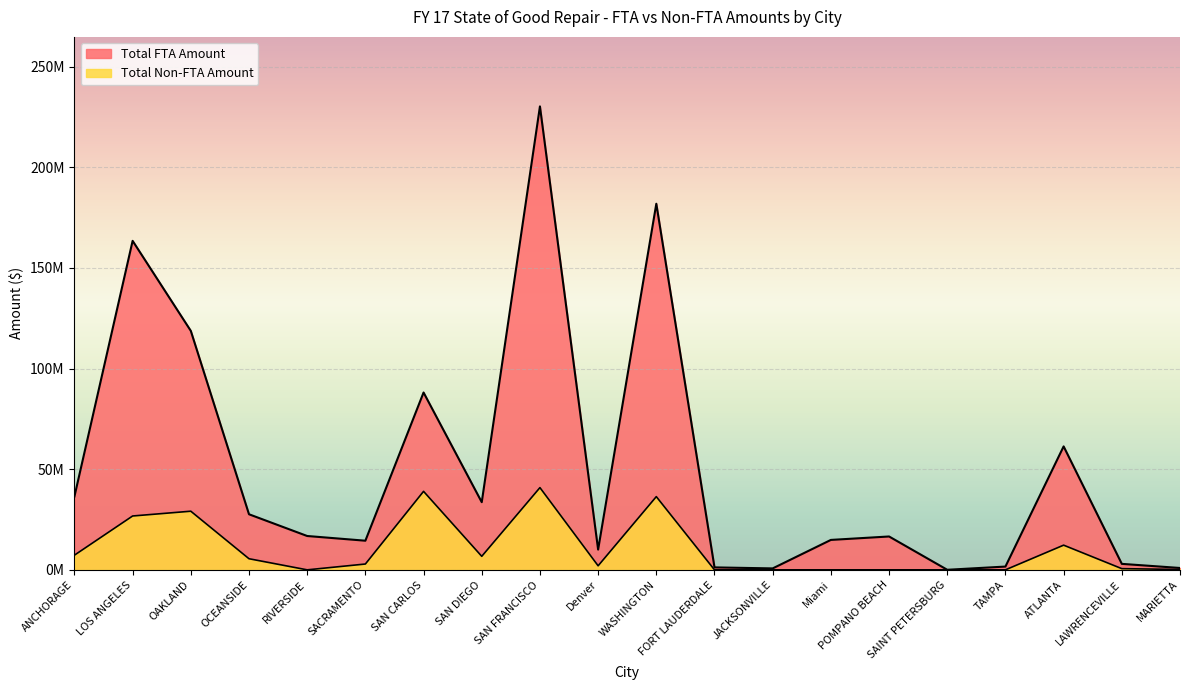

At RIVERSIDE, list the series in order from smallest to largest.

Total Non-FTA Amount, Total FTA Amount